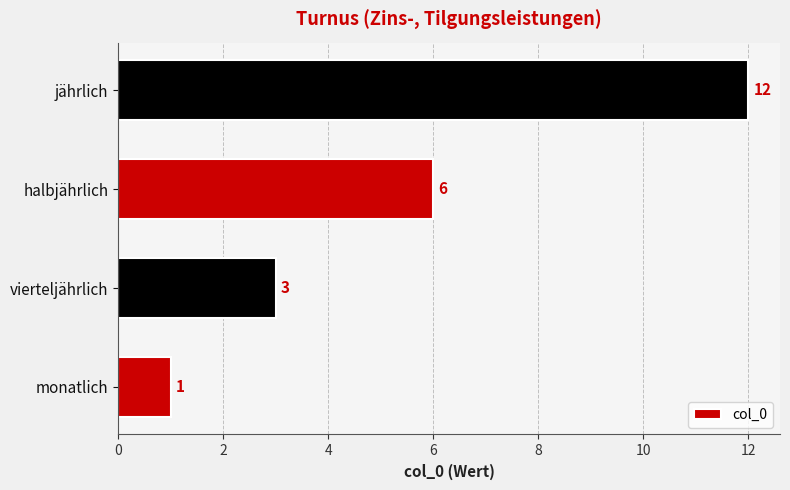

Reading bottom to top, transcribe all the data shown in this chart.

monatlich=1	vierteljährlich=3	halbjährlich=6	jährlich=12